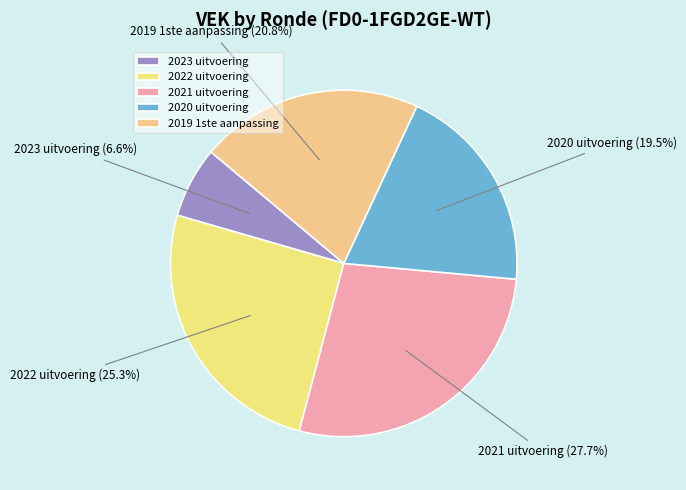

How many slices are in this pie chart?

5